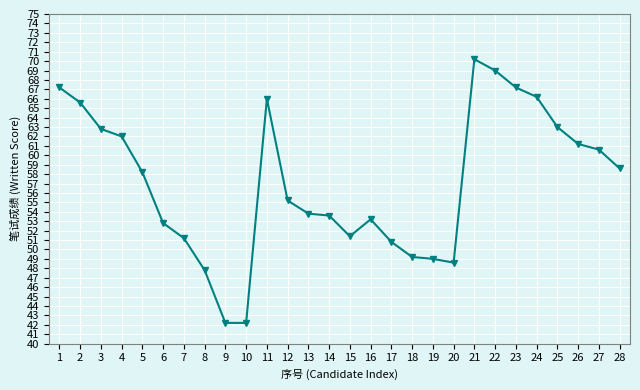

Which has a higher value, 13 or 8?

13